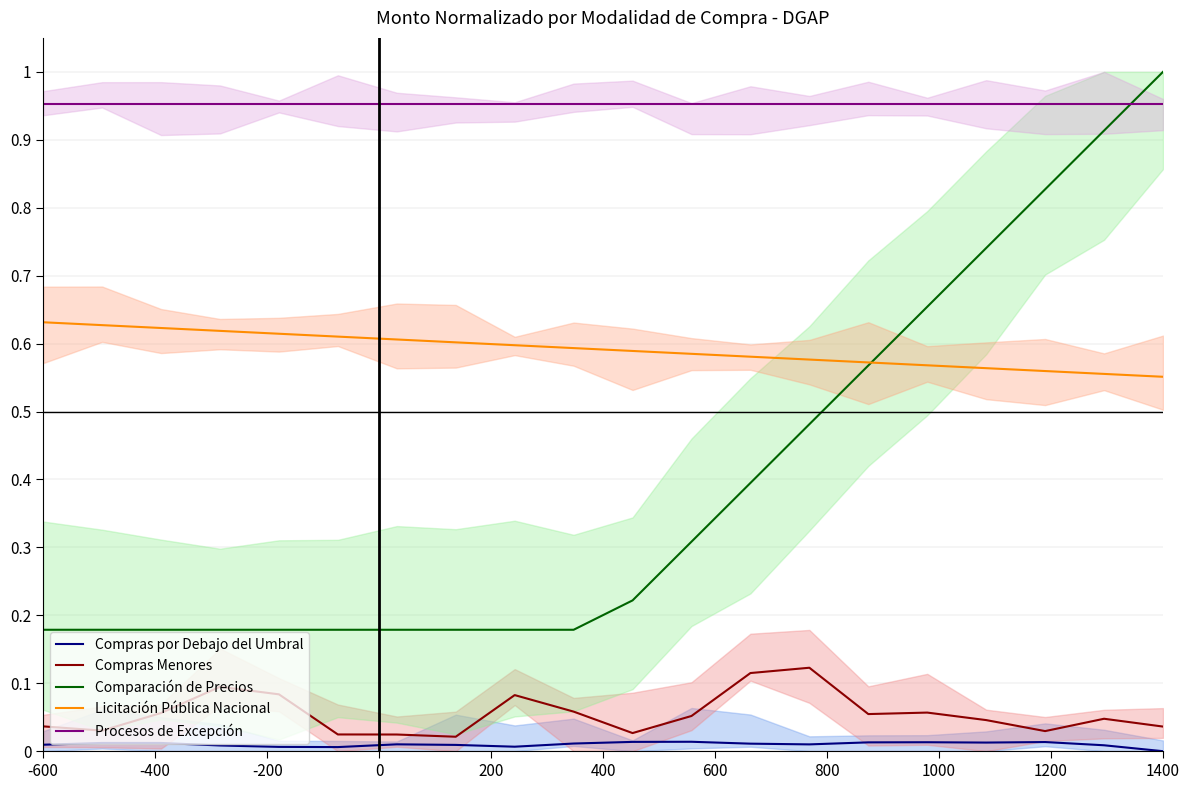

Reading left to right, extract all data points from this chart.

Compras por Debajo del Umbral: 0.0	0.0	0.0	0.0	0.0	0.0	0.0	0.0	0.0	0.0	0.0	0.0	0.0	0.0	0.0	0.0	0.0	0.0	0.0	0.0
Compras Menores: 0.0	0.0	0.1	0.1	0.1	0.0	0.0	0.0	0.1	0.1	0.0	0.1	0.1	0.1	0.1	0.1	0.0	0.0	0.0	0.0
Comparación de Precios: 0.2	0.2	0.2	0.2	0.2	0.2	0.2	0.2	0.2	0.2	0.2	0.3	0.4	0.5	0.6	0.7	0.7	0.8	0.9	1.0
Licitación Pública Nacional: 0.6	0.6	0.6	0.6	0.6	0.6	0.6	0.6	0.6	0.6	0.6	0.6	0.6	0.6	0.6	0.6	0.6	0.6	0.6	0.6
Procesos de Excepción: 1.0	1.0	1.0	1.0	1.0	1.0	1.0	1.0	1.0	1.0	1.0	1.0	1.0	1.0	1.0	1.0	1.0	1.0	1.0	1.0